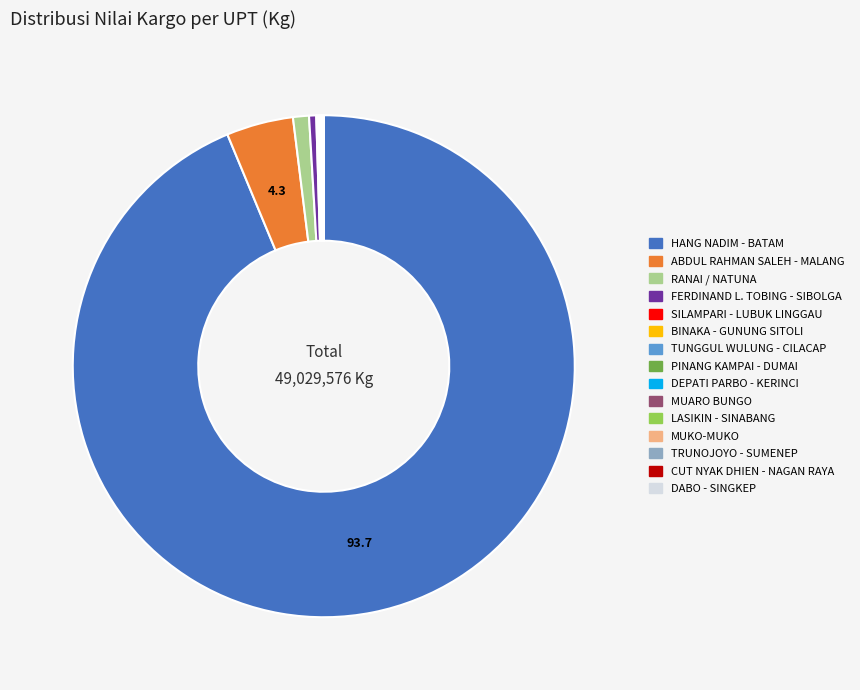

Is there any slice that represents more than half of the pie?

Yes